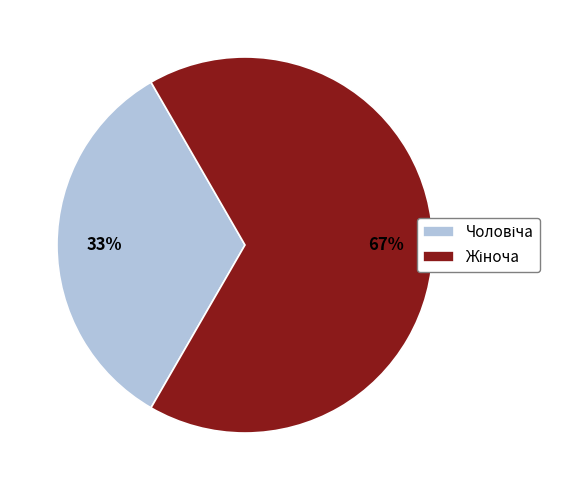

Does any single category account for the majority?

Yes